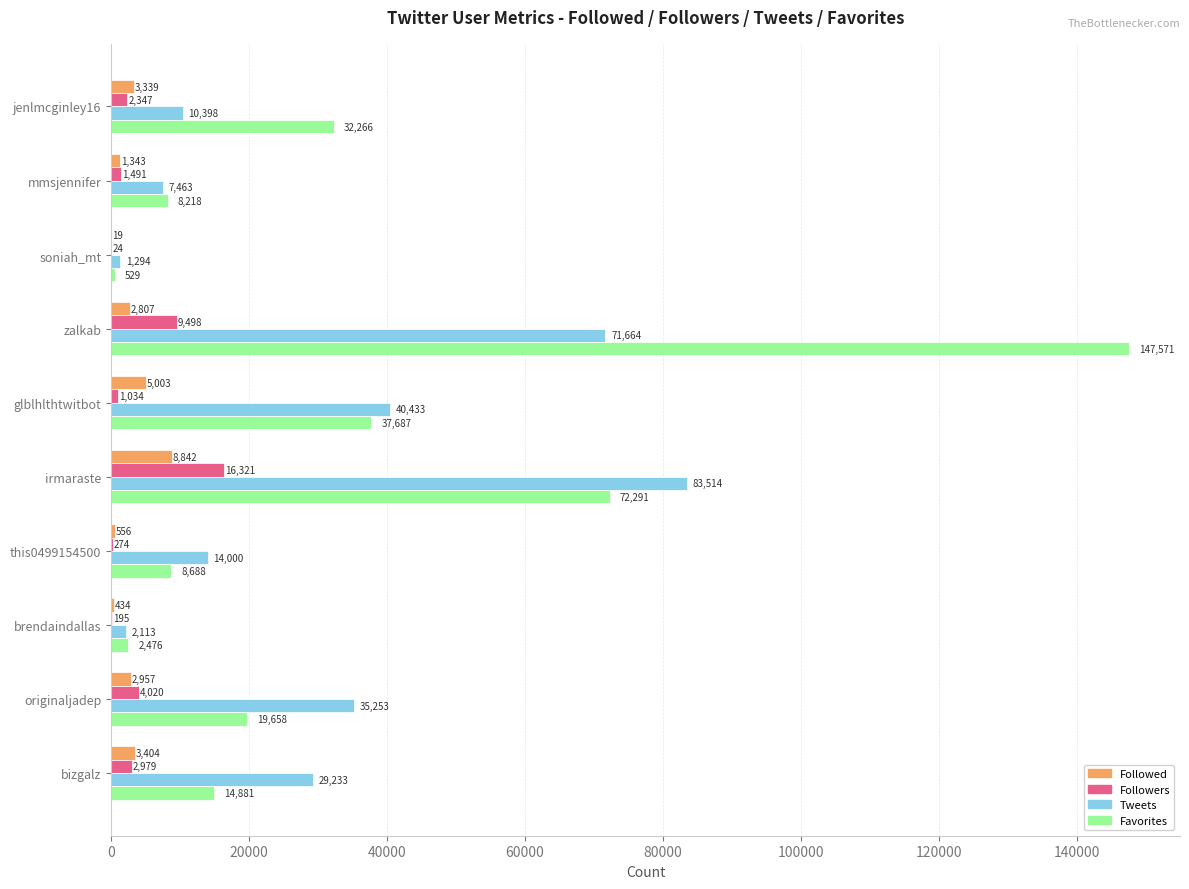

What is the sum of the Followers values at originaljadep and zalkab?

13518